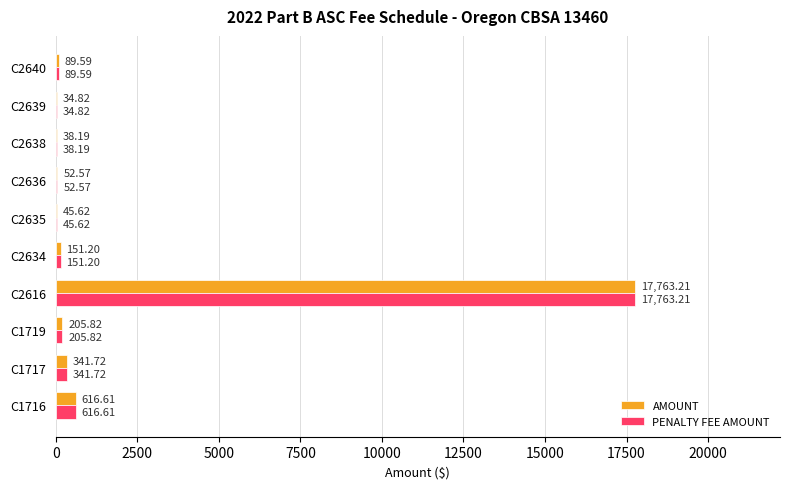

What is the average value of the AMOUNT series?

1933.9